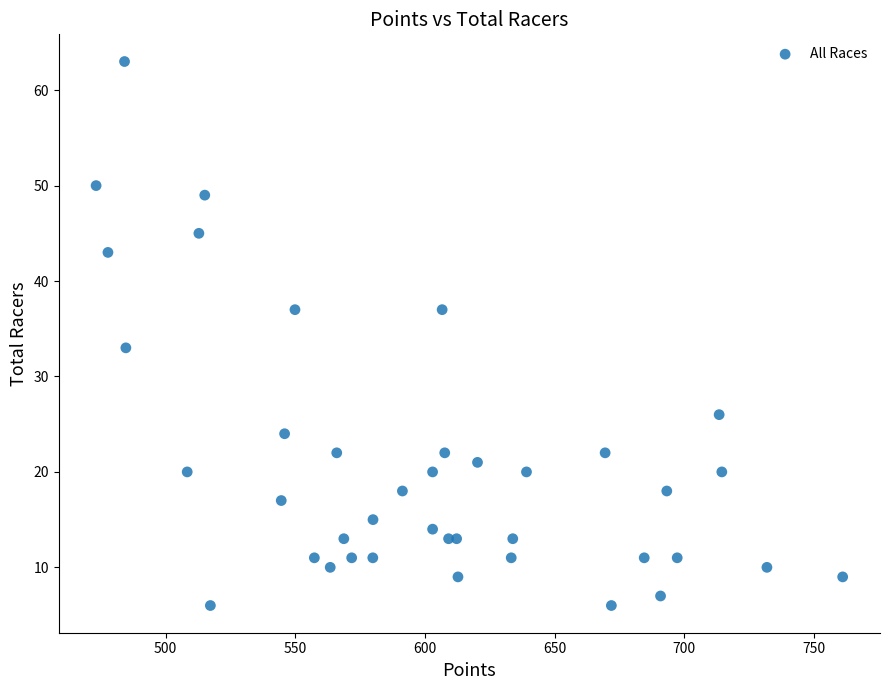

What Y value in the scatter plot is closest to 34?

33